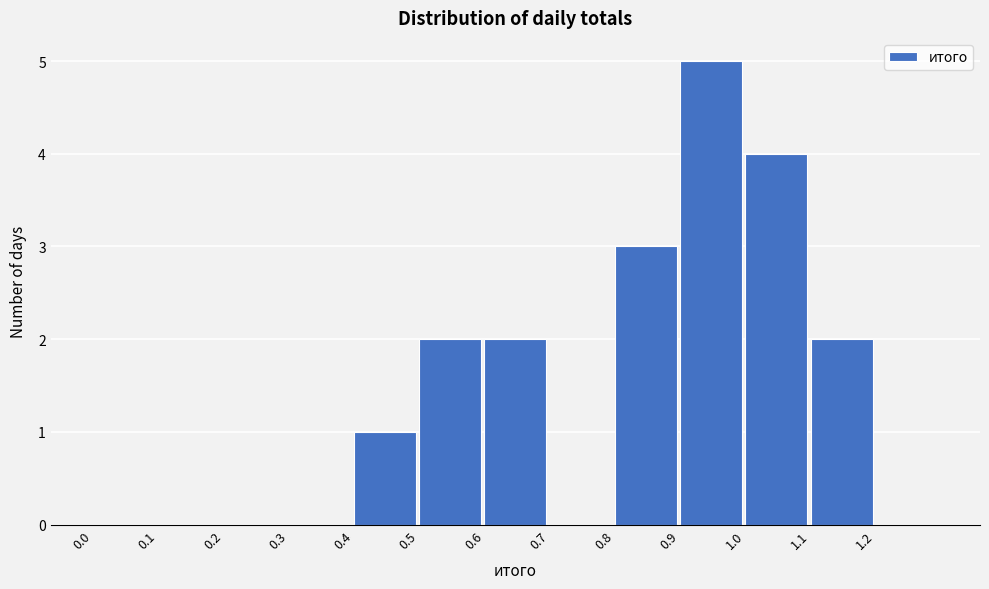

What is the height of the bar covering 1.1 to 1.2 on the x-axis? The values are not printed on the chart, so give them approximately, as read against the axis.

2